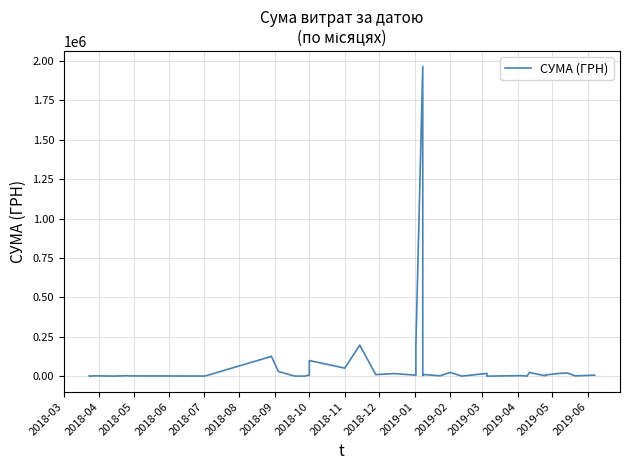

How many points are higher than both their immediate neighbors (excluding endpoints)?

14